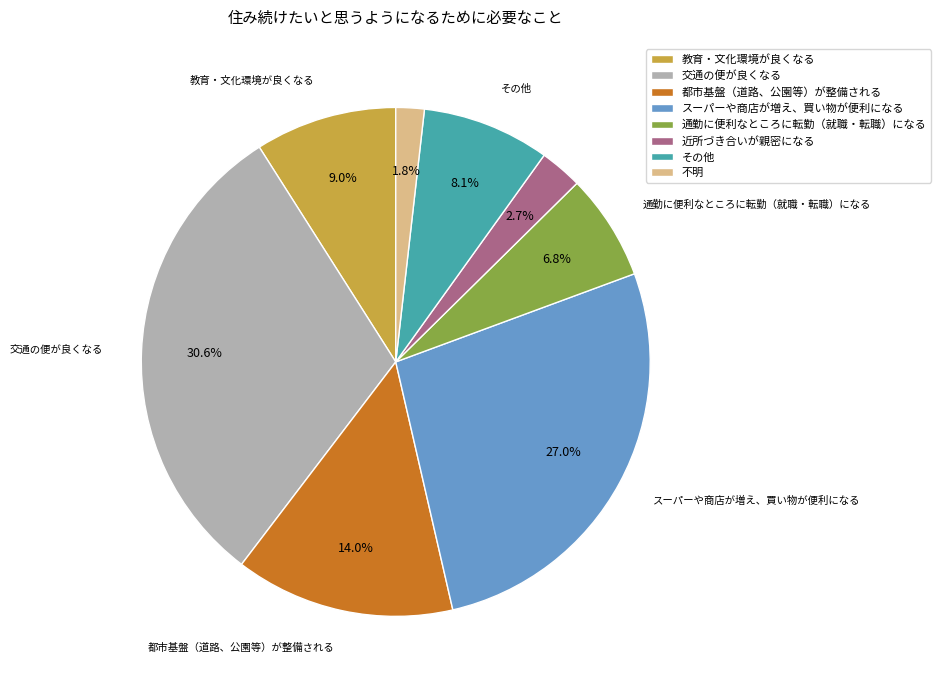

To the nearest percent, what is the average slice percentage?

12%